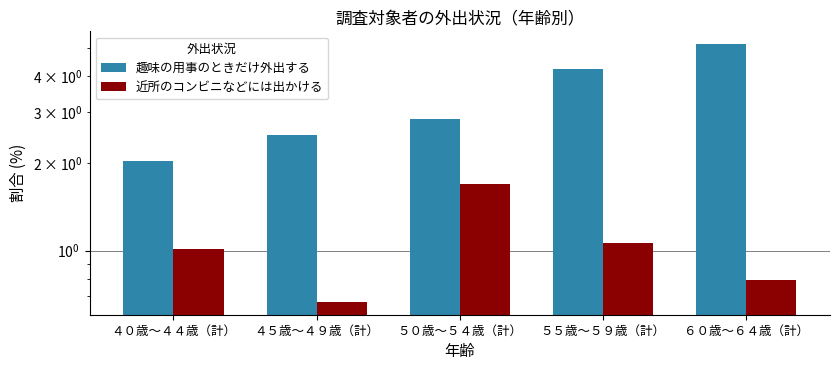

What is the sum of all 近所のコンビニなどには出かける values?

5.2